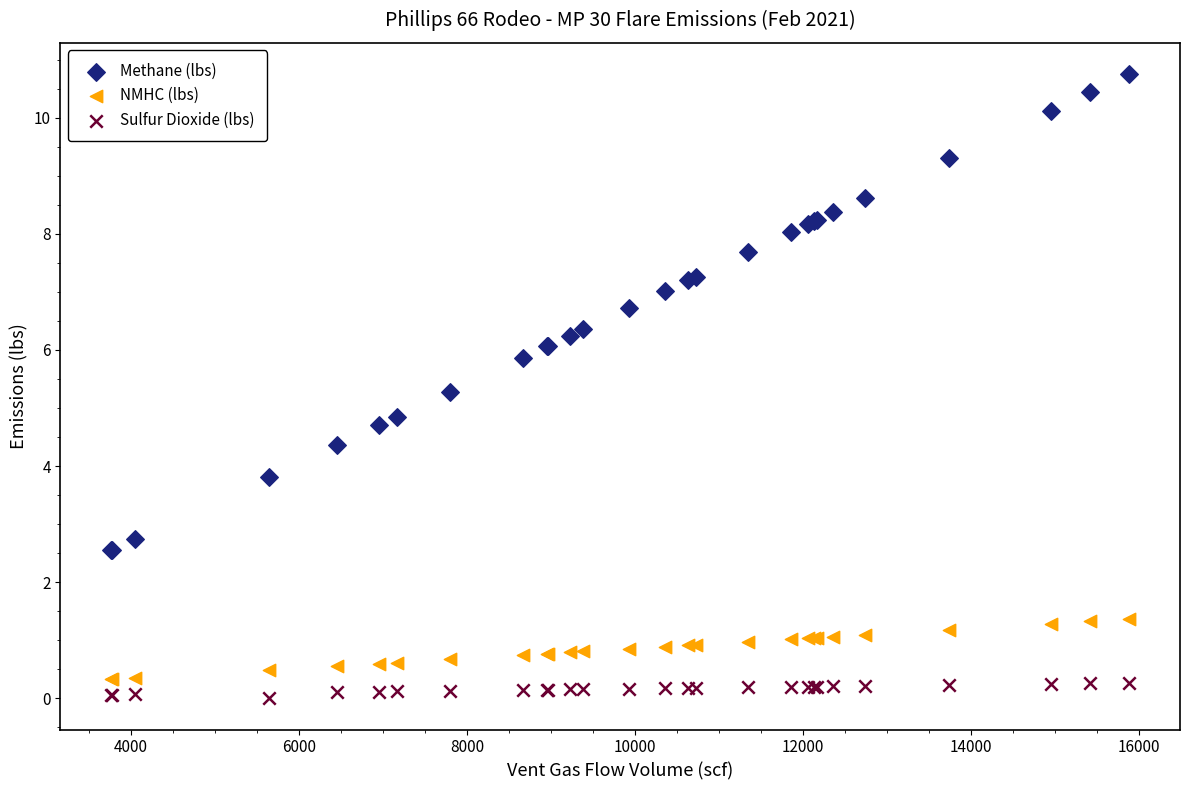

Which series has the largest Y range (max minus min)?

Methane (lbs)